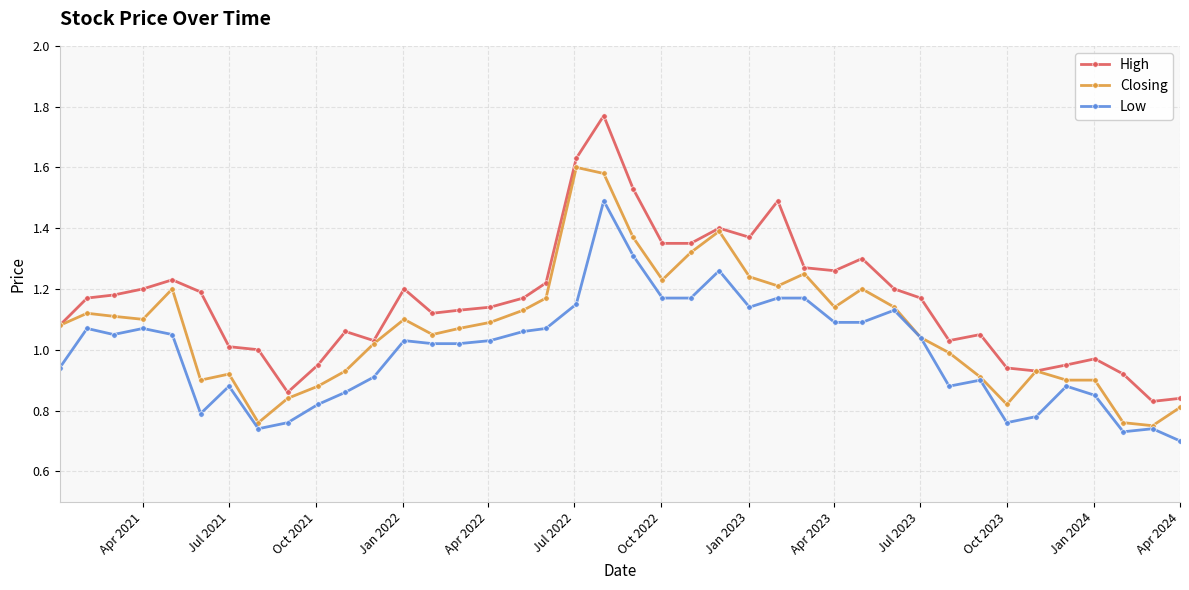

Which series has the largest total across all categories?

High